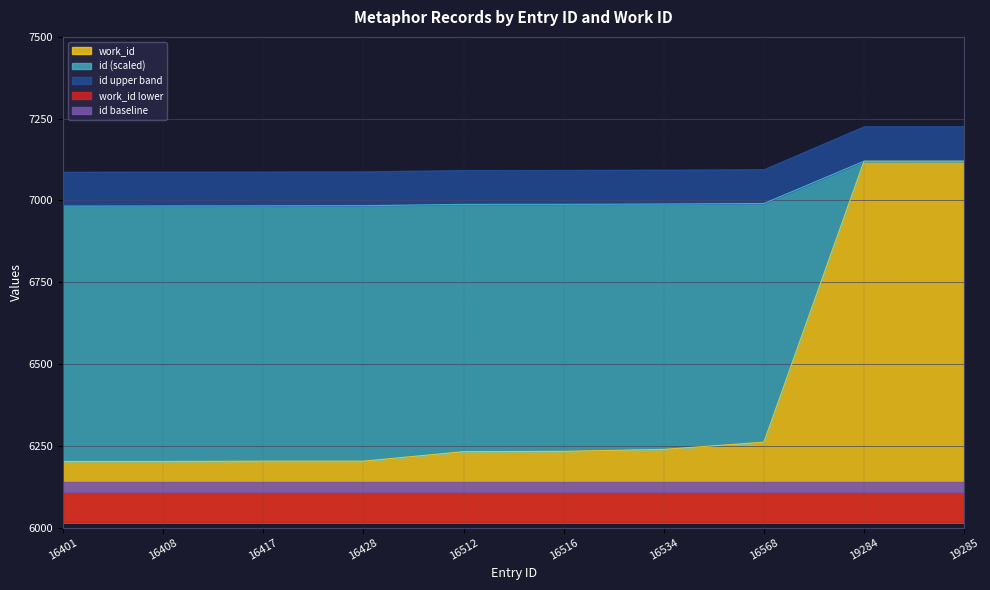

Reading left to right, list all the values displayed in this chart.

work_id: 16401=6202.0	16408=6202.0	16417=6203.0	16428=6203.0	16512=6232.0	16516=6233.0	16534=6239.0	16568=6261.0	19284=7120.0	19285=7120.0
id: 16401=6982.7	16408=6983.0	16417=6983.5	16428=6984.0	16512=6988.0	16516=6988.2	16534=6989.0	16568=6990.7	19284=7120.0	19285=7120.0